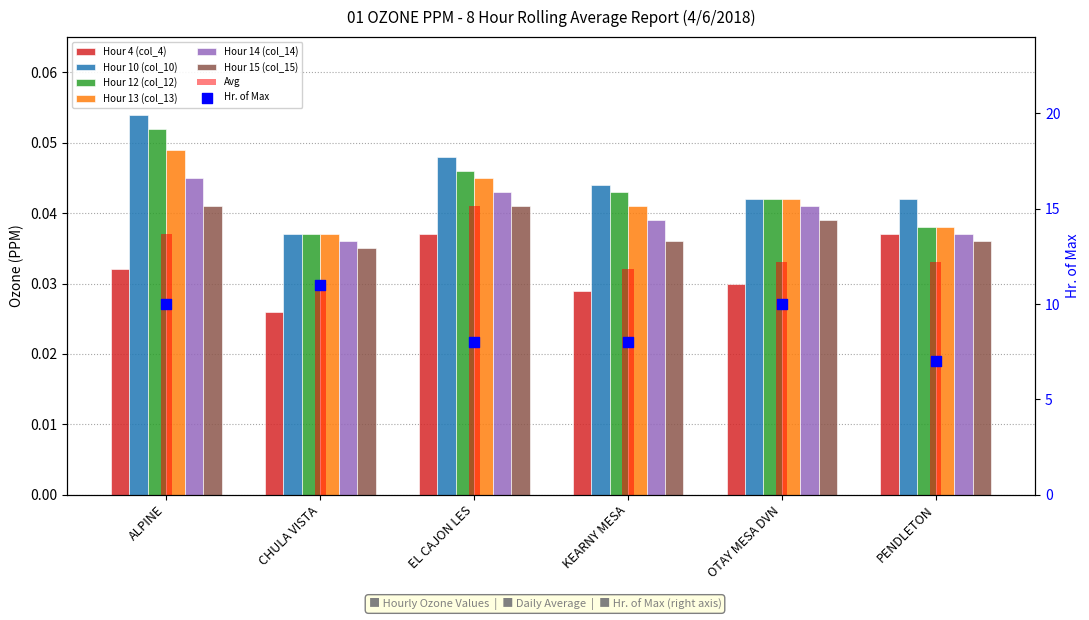

What is the total value across all series at EL CAJON LES?

0.3